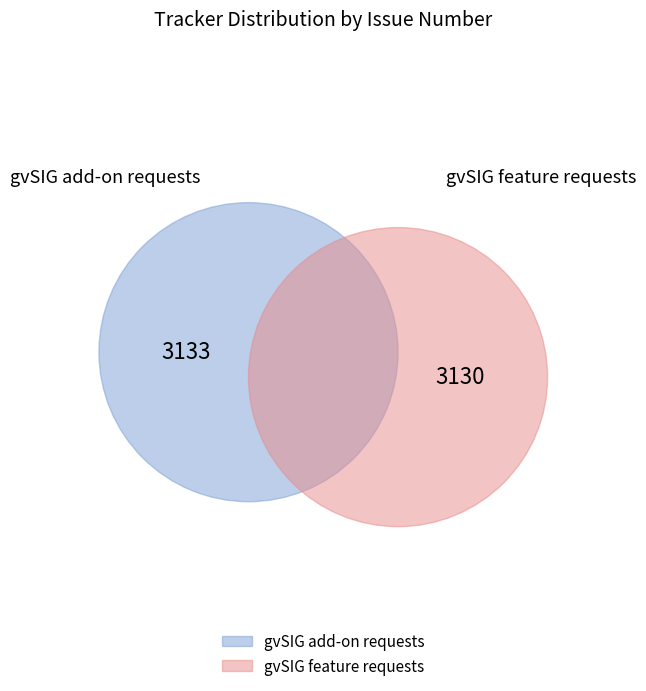

Is there a majority slice in this chart?

Yes